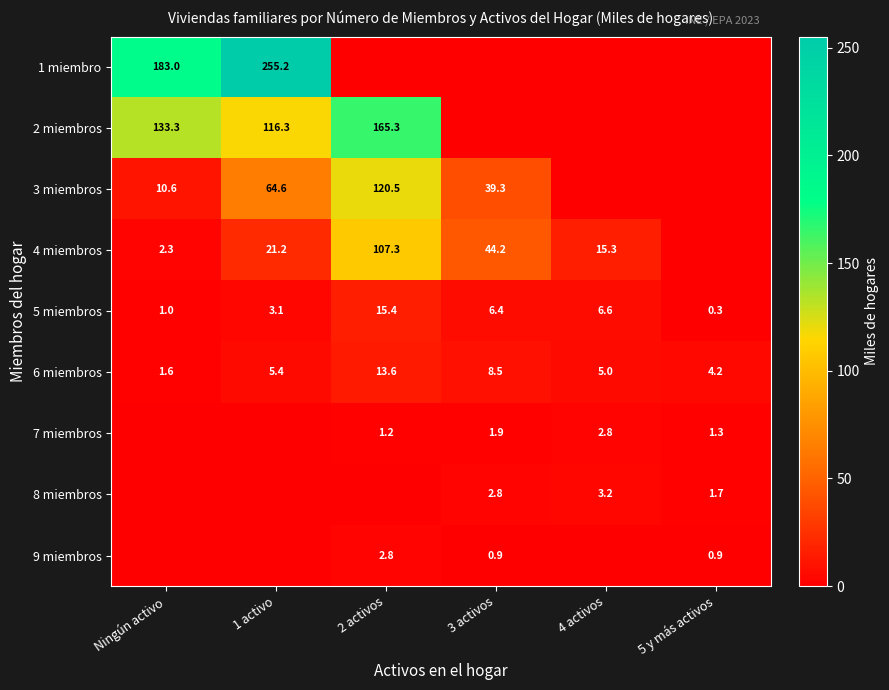

What is the approximate value of 6 miembros at 1 activo?

5.4